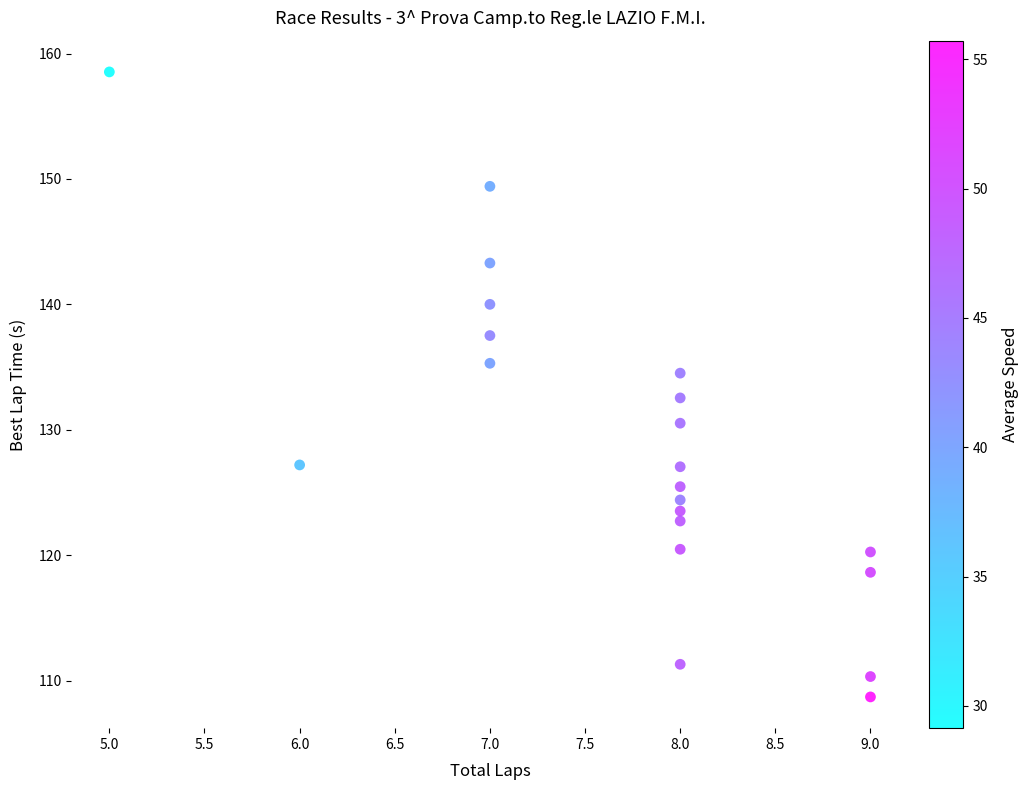

What is the range of Y values (max minus min)?

49.8